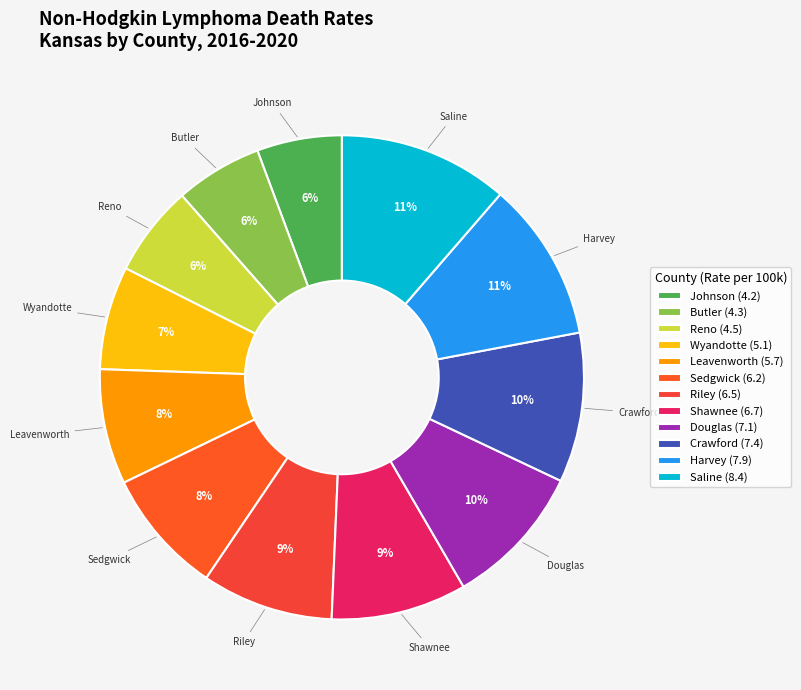

Is there any slice that represents more than half of the pie?

No